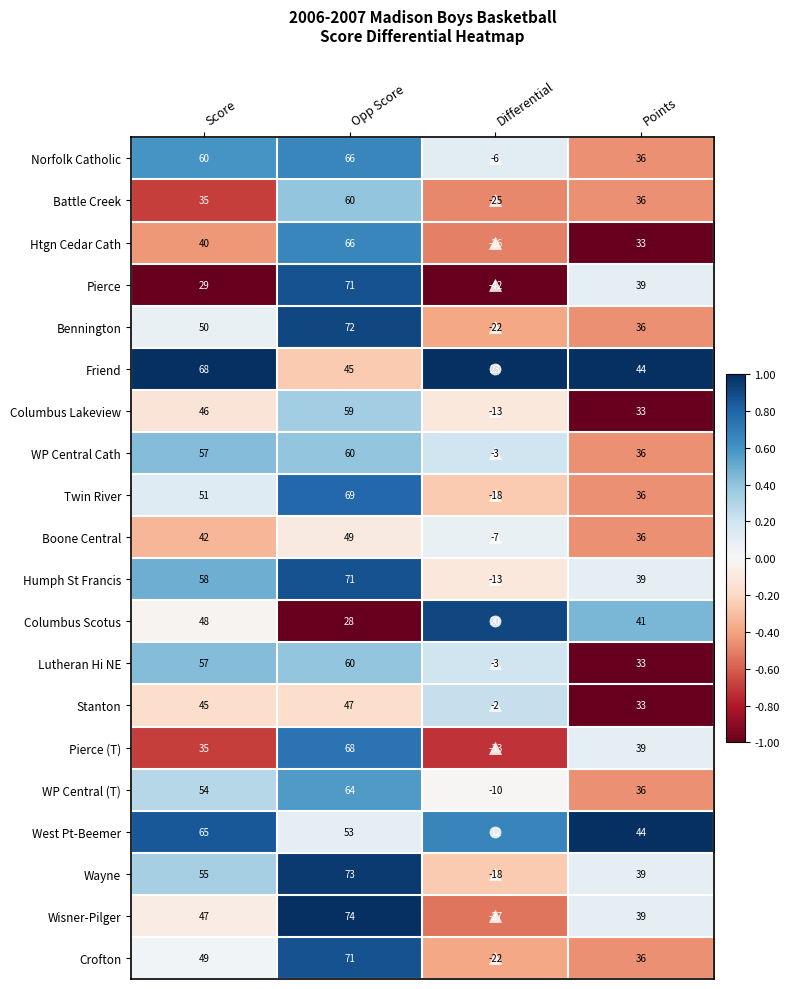

What is the sum of all Stanton values?

123